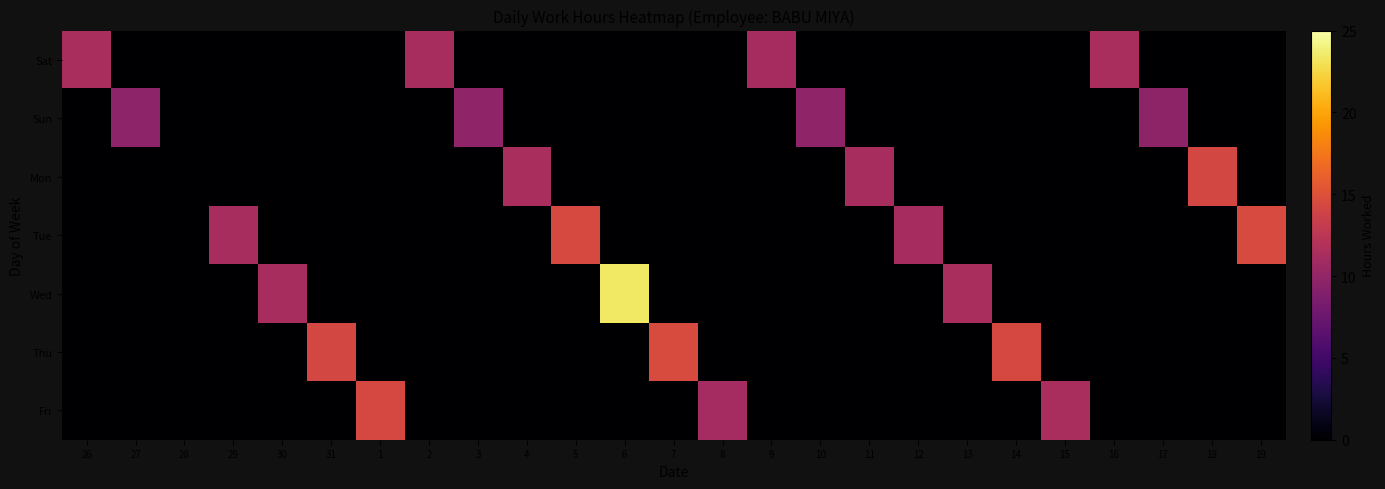

Which label corresponds to the smallest value in the chart?

27